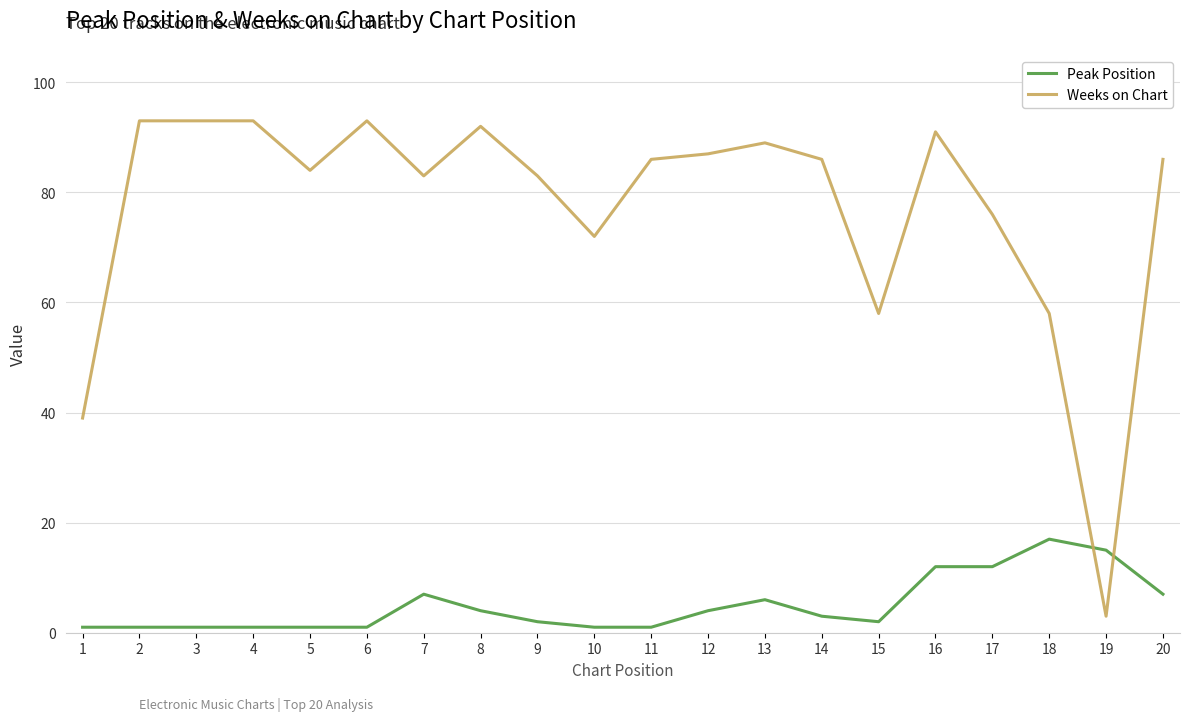

The value of Peak Position at 16 is 21. True or false?

False